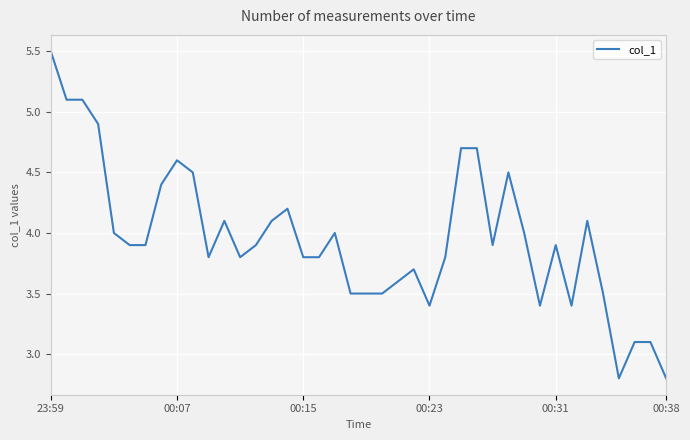

What is the minimum value shown in the chart?

2.8